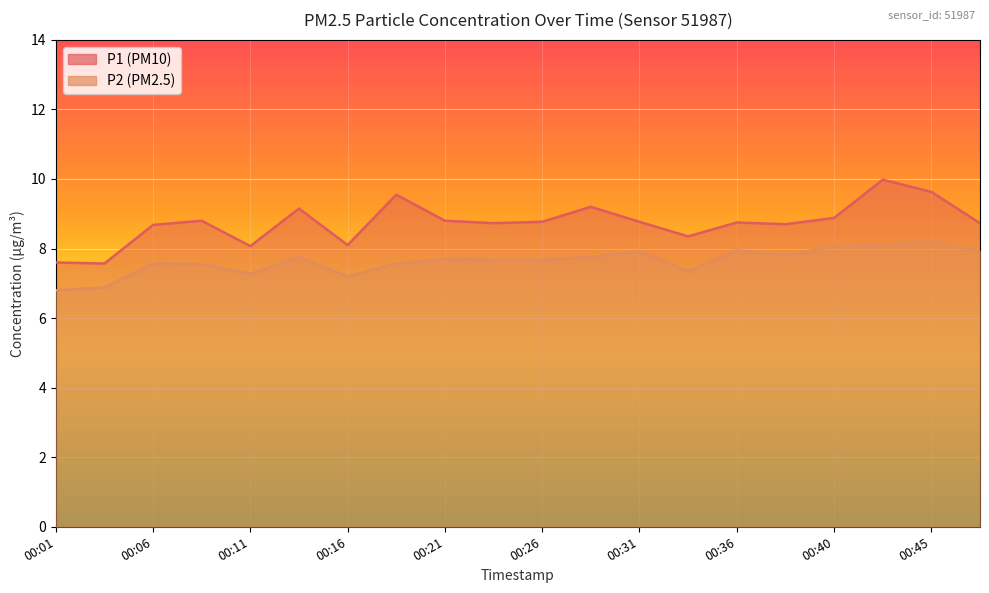

At which category does the chart reach its peak across all series?

00:43